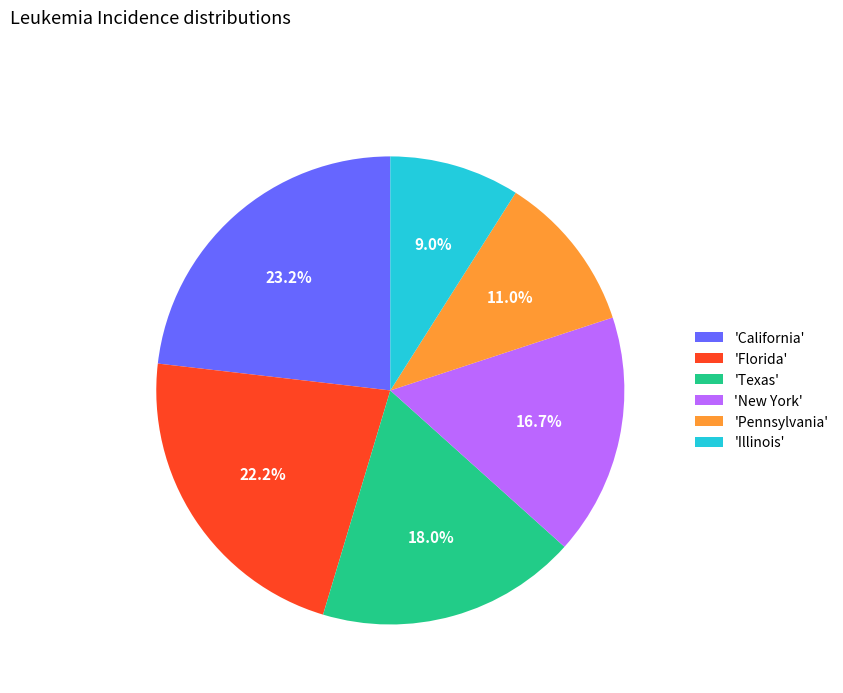

Is the sum of 'Pennsylvania' and 'Florida' greater than half?

No